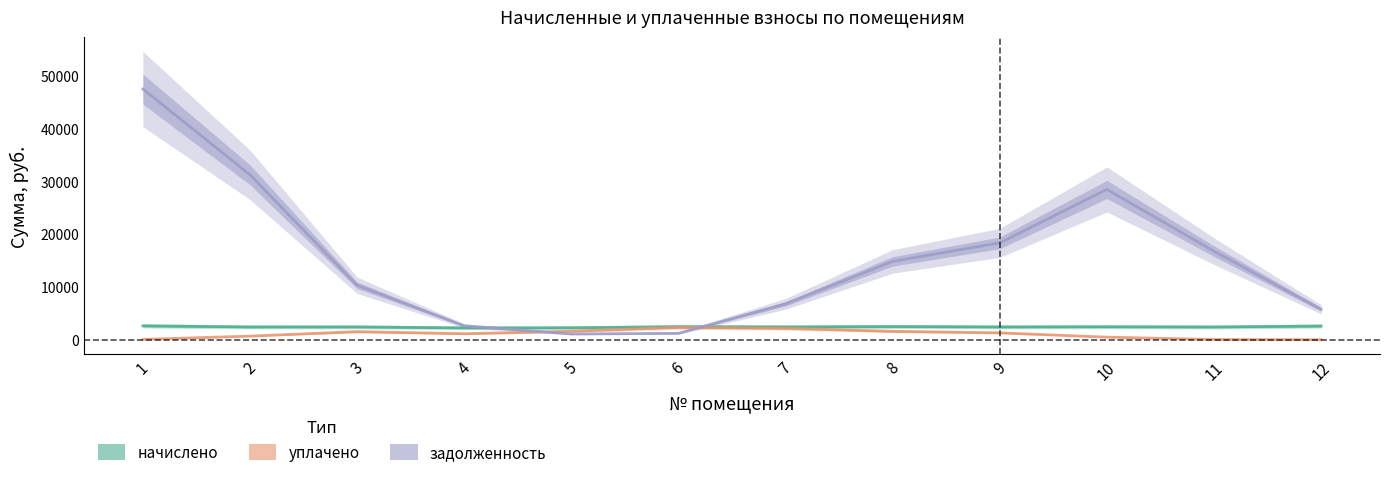

Which series has the widest spread of values?

задолженность